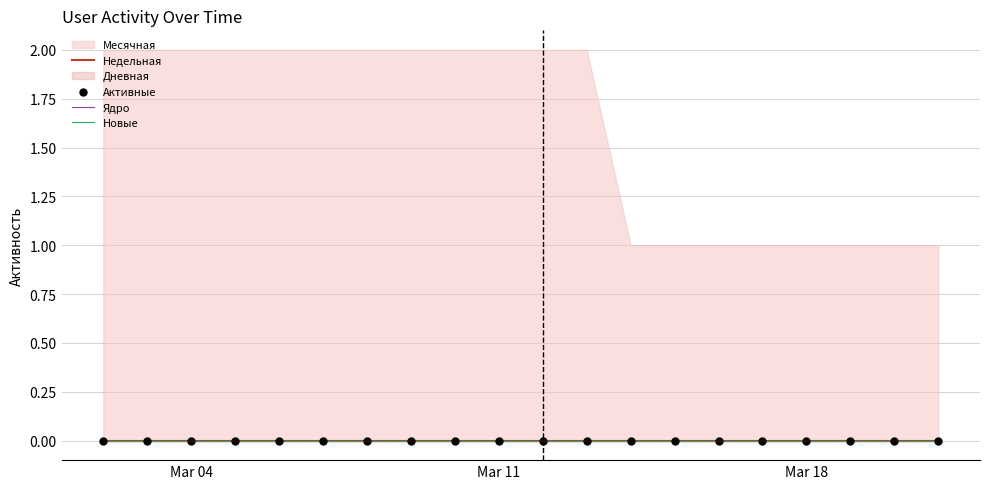

What is the total value across all series at 2024-03-03?

2